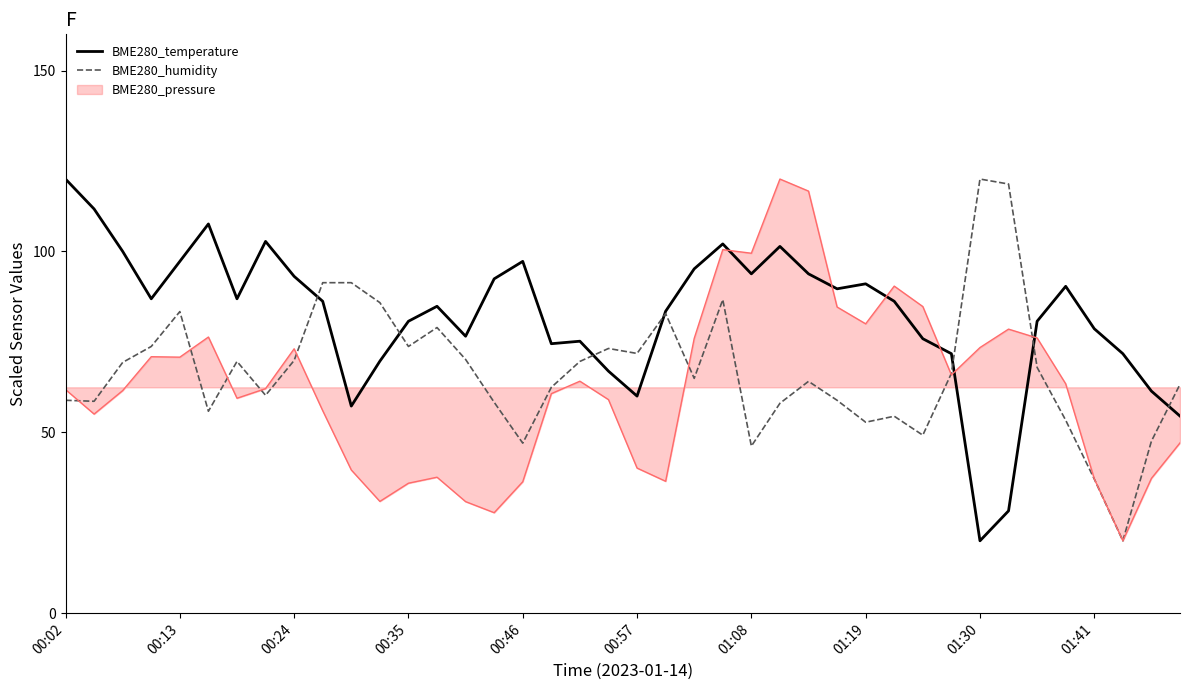

What is the highest value of the BME280_pressure series?

120.0